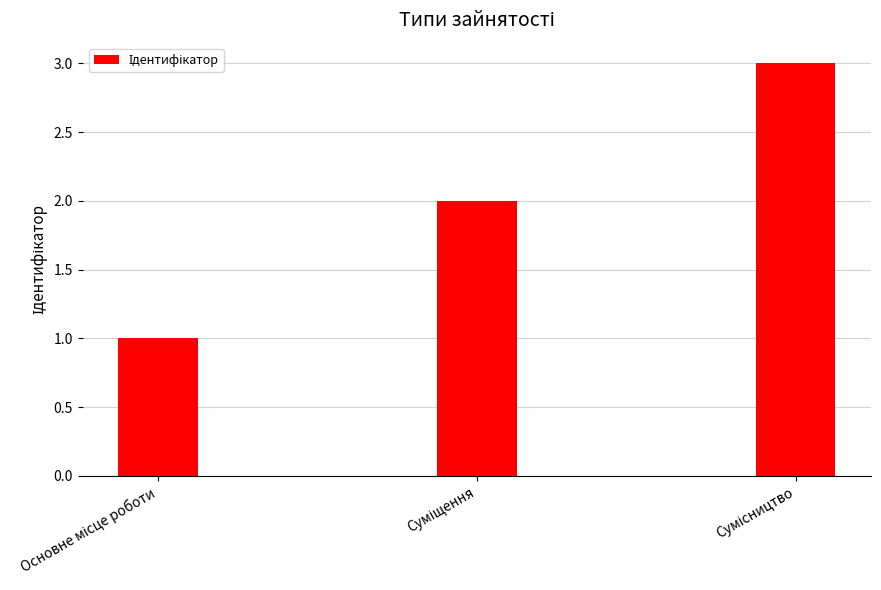

What is the sum of all values?

6